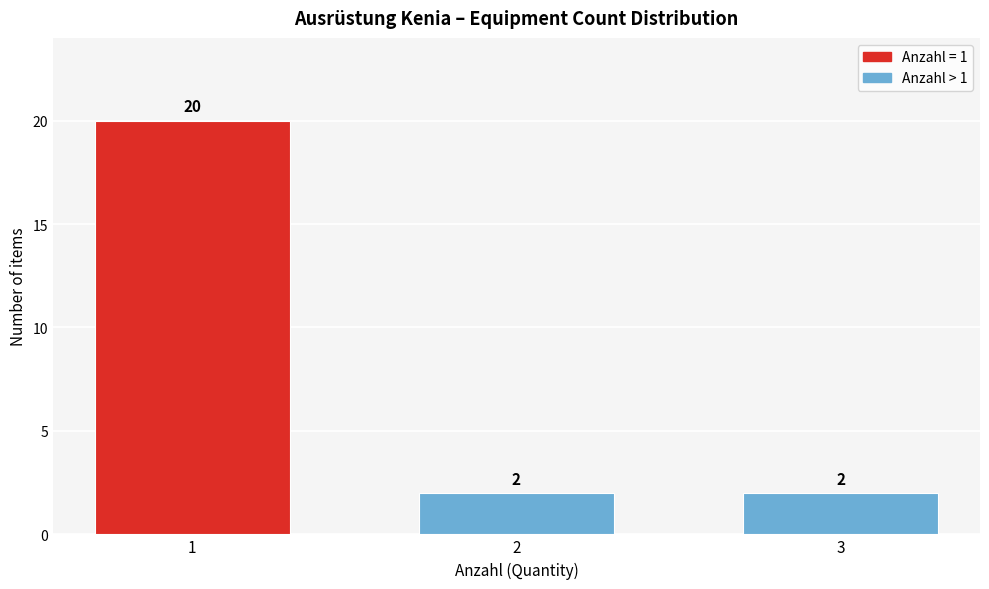

Reading left to right, what are all the values shown in this chart?

20	2	2